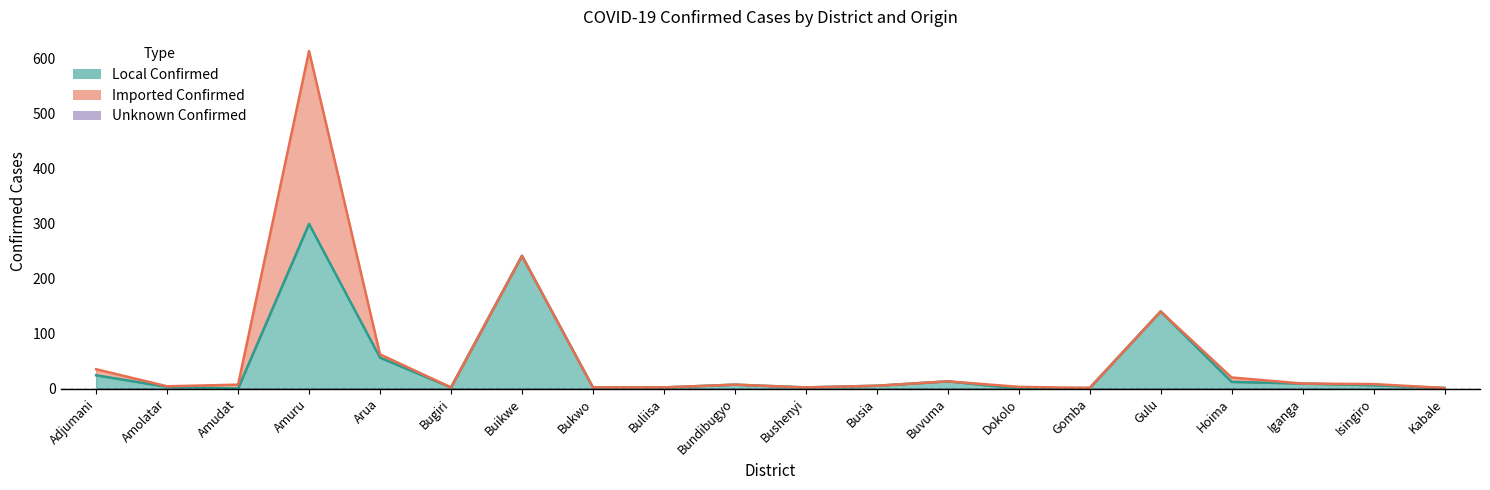

True or false: Unknown Confirmed has more than 2 points higher than both neighbors.

False